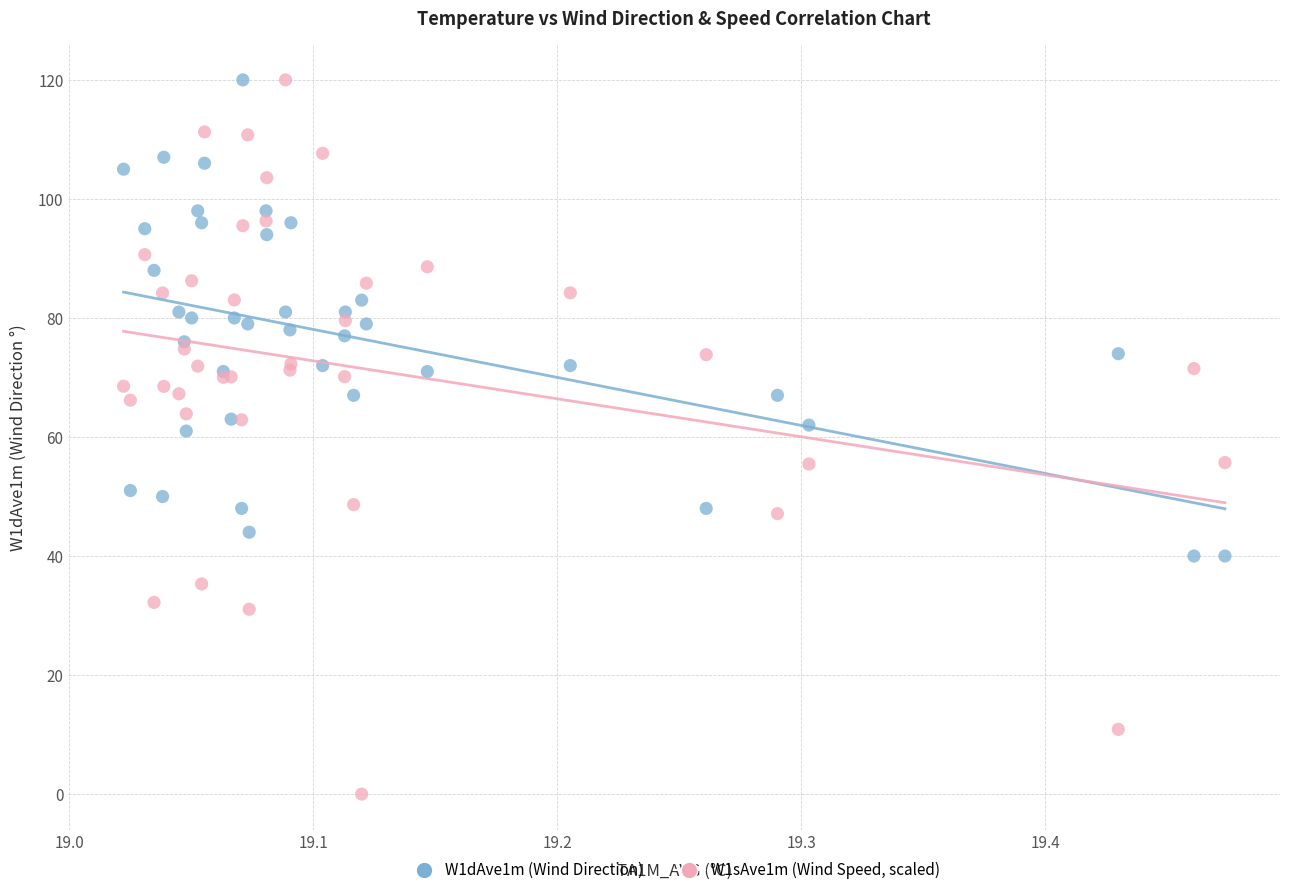

Which series has the largest Y range (max minus min)?

W1sAve1m (Wind Speed, scaled)